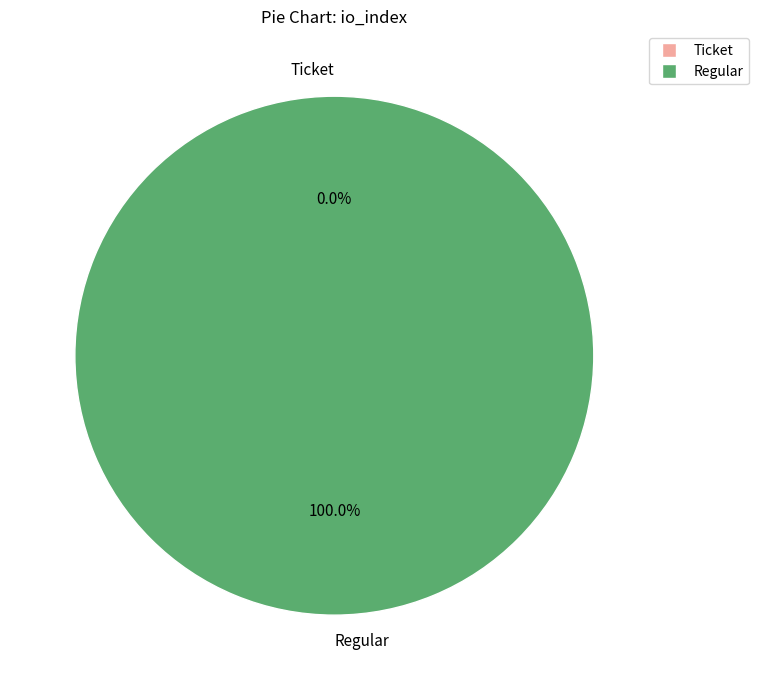

The Regular slice represents 100% of the pie. True or false?

True